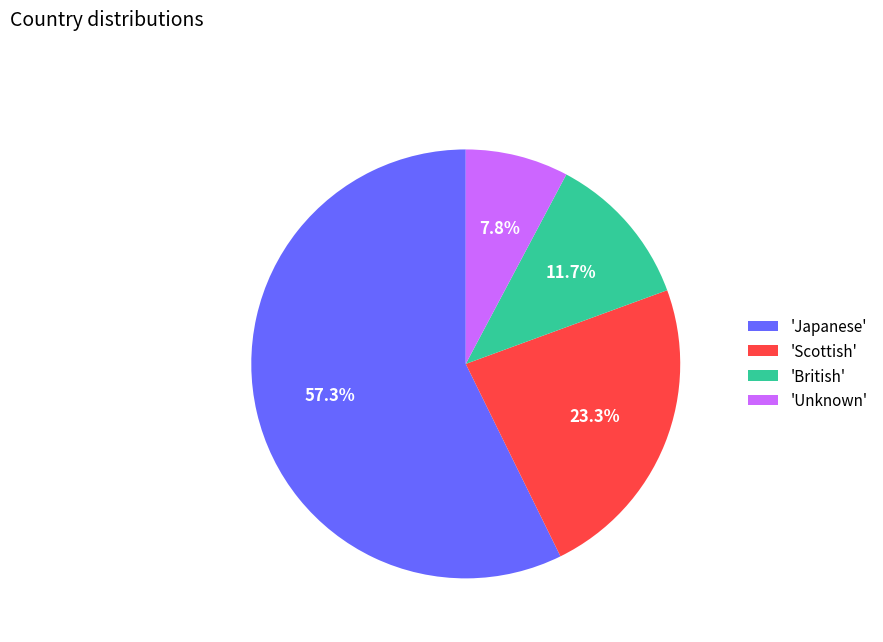

Which category has the smallest portion of the pie?

'Unknown'